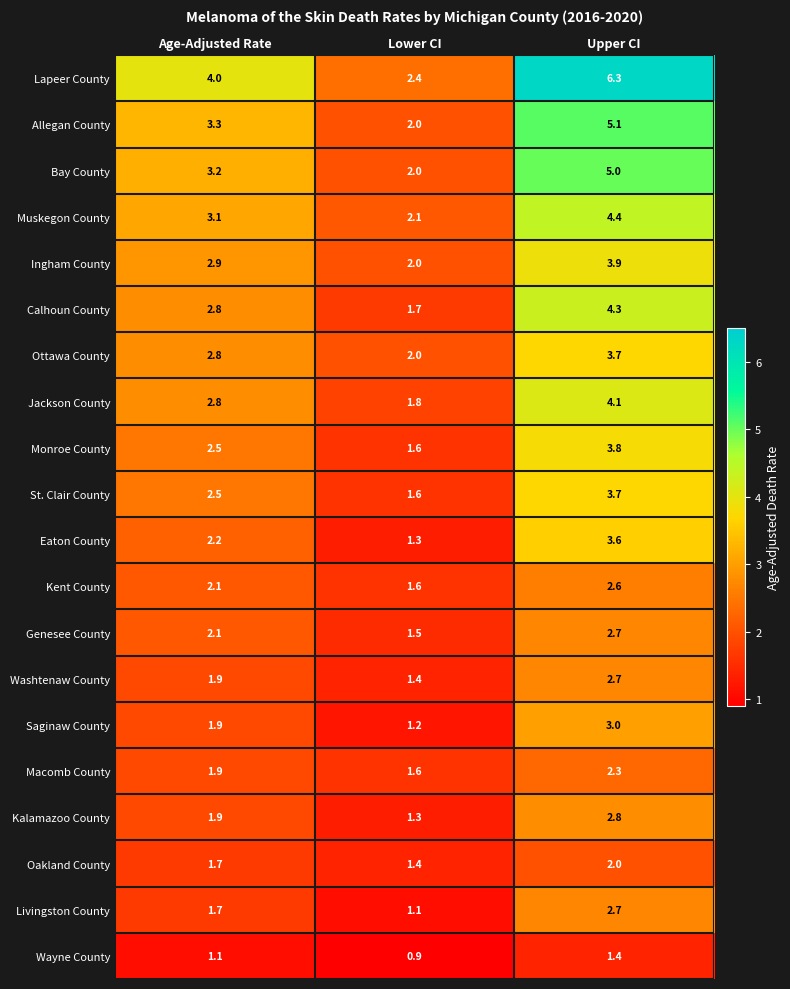

What is the sum of all Bay County values?

10.2